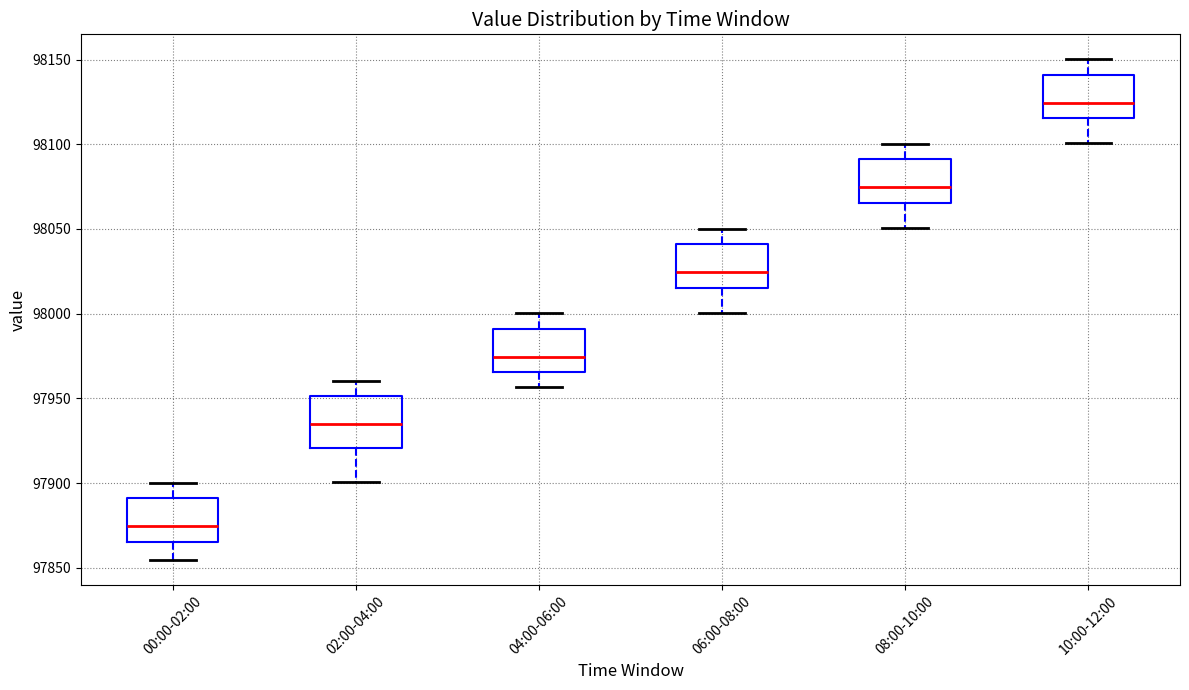

Reading left to right, read every box against the y-axis: the position of its median line, the range the box covers, and the ends of its whiskers. The values are not printed on the chart, so give them approximately, as read against the axis.

00:00-02:00: median 97875, box 97865 to 97890, whiskers 97855 to 97900
02:00-04:00: median 97935, box 97920 to 97950, whiskers 97900 to 97960
04:00-06:00: median 97975, box 97965 to 97990, whiskers 97955 to 98000
06:00-08:00: median 98025, box 98015 to 98040, whiskers 98000 to 98050
08:00-10:00: median 98075, box 98065 to 98090, whiskers 98050 to 98100
10:00-12:00: median 98125, box 98115 to 98140, whiskers 98100 to 98150